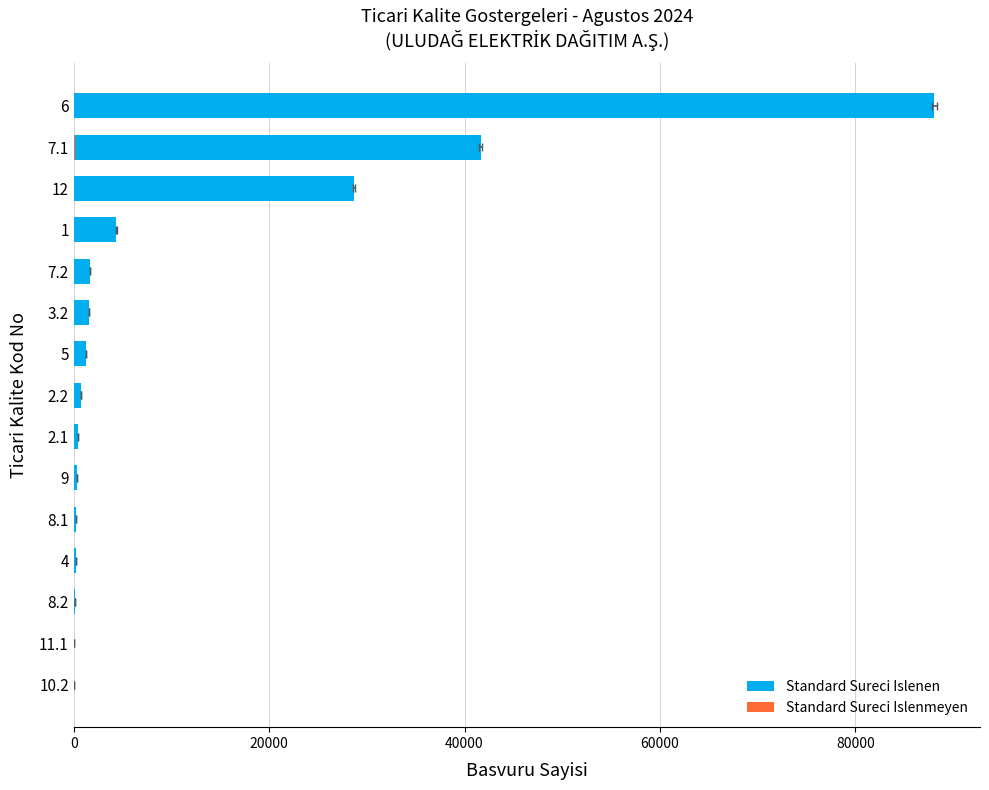

Rank the series at 8.1 from lowest to highest value.

Standard Sureci Islenmeyen, Standard Sureci Islenen